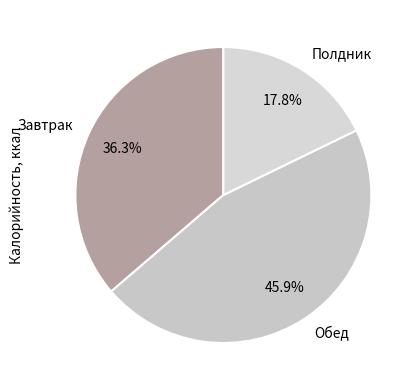

The Обед slice represents 58% of the pie. True or false?

False